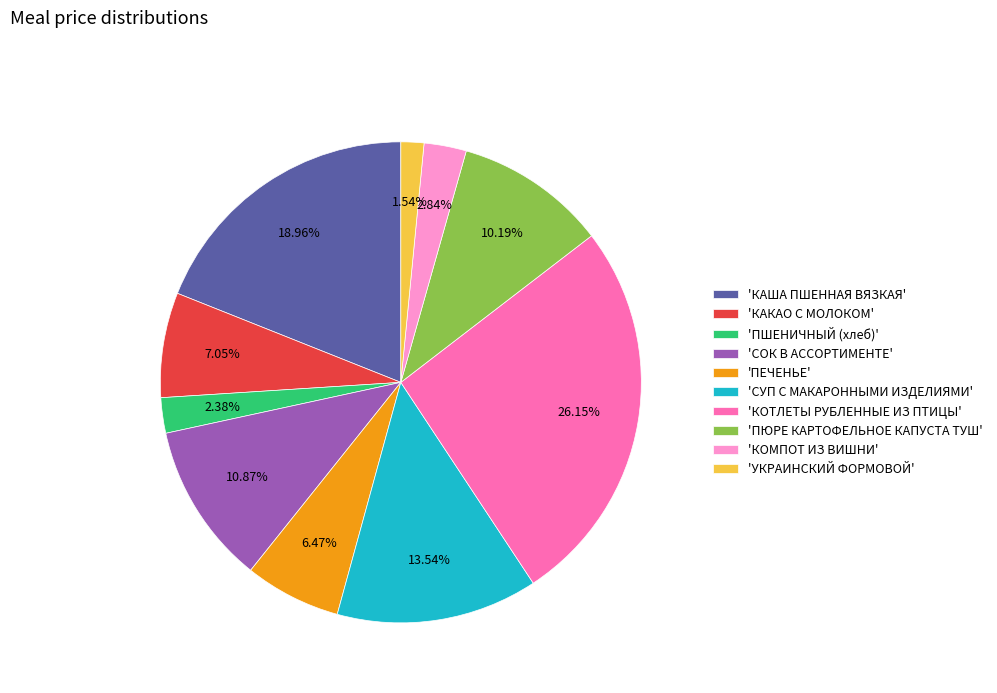

What is the largest slice in the pie chart?

'КОТЛЕТЫ РУБЛЕННЫЕ ИЗ ПТИЦЫ'